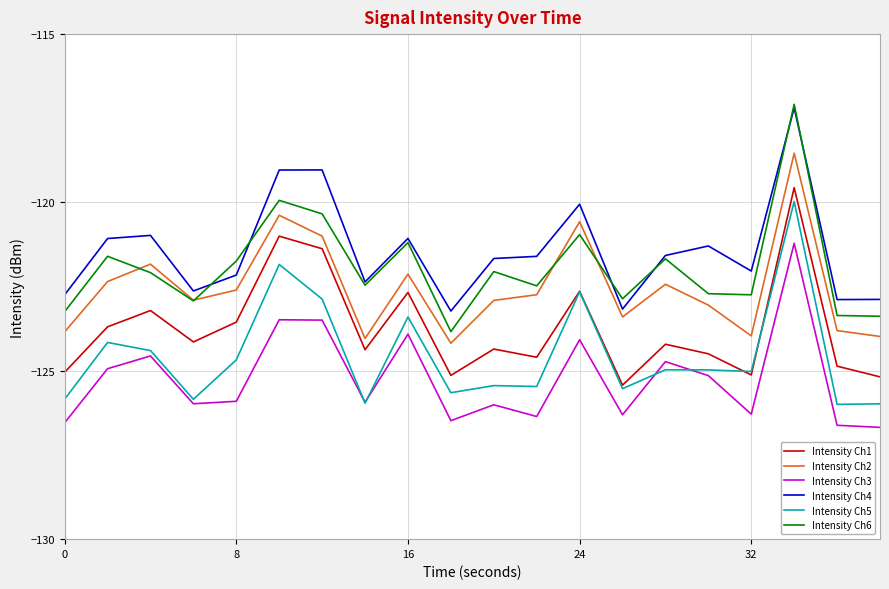

Which series has the largest range (max minus min)?

Intensity Ch6